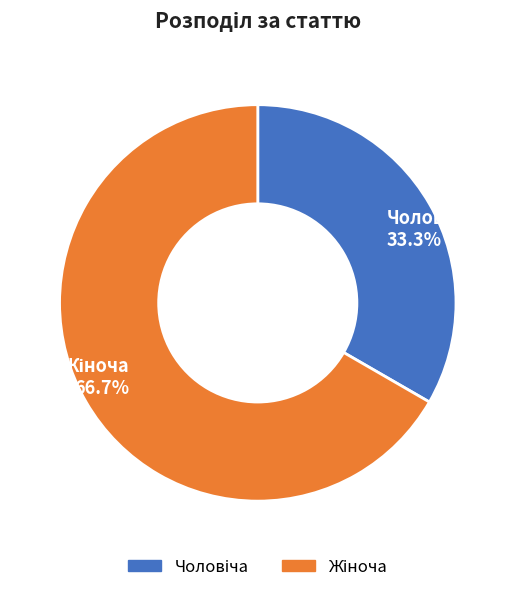

Is there any slice that represents more than half of the pie?

Yes